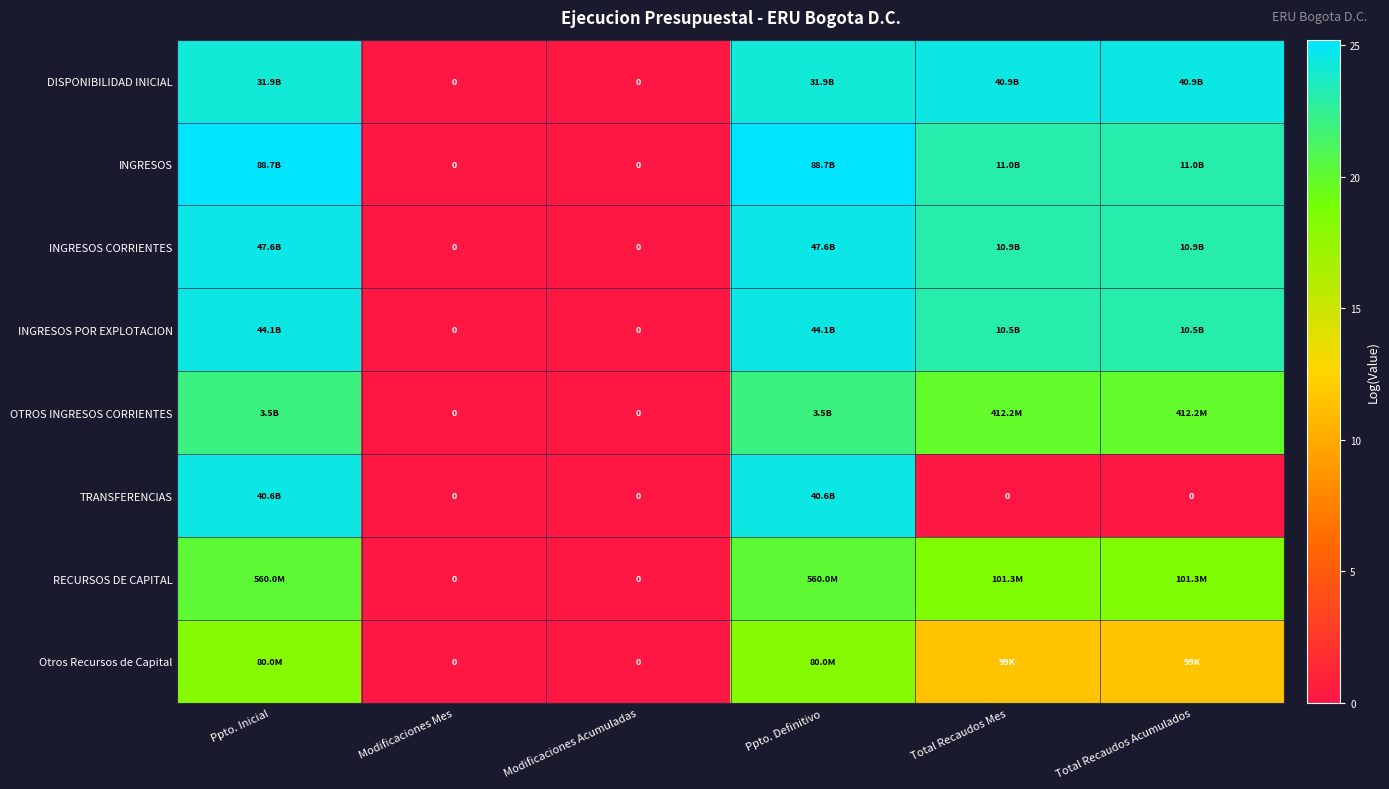

What is the difference between the highest and lowest values at Ppto. Inicial?

7.0